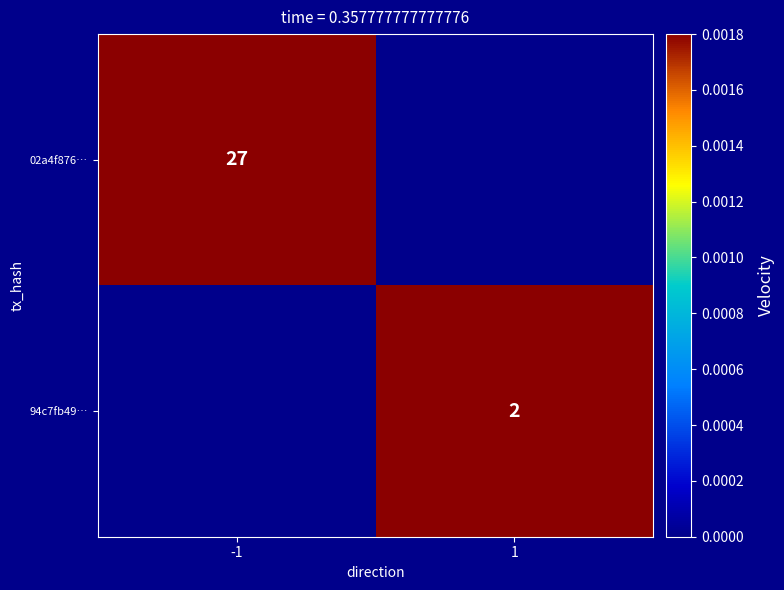

Is it true that 02a4f876… equals 9 at -1?

False